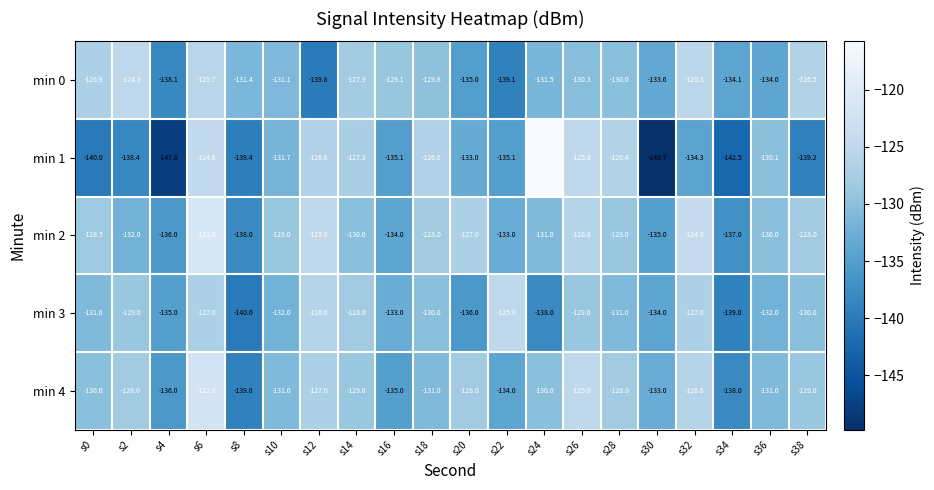

The min 4 series shows -128.0 at s20. True or false?

True